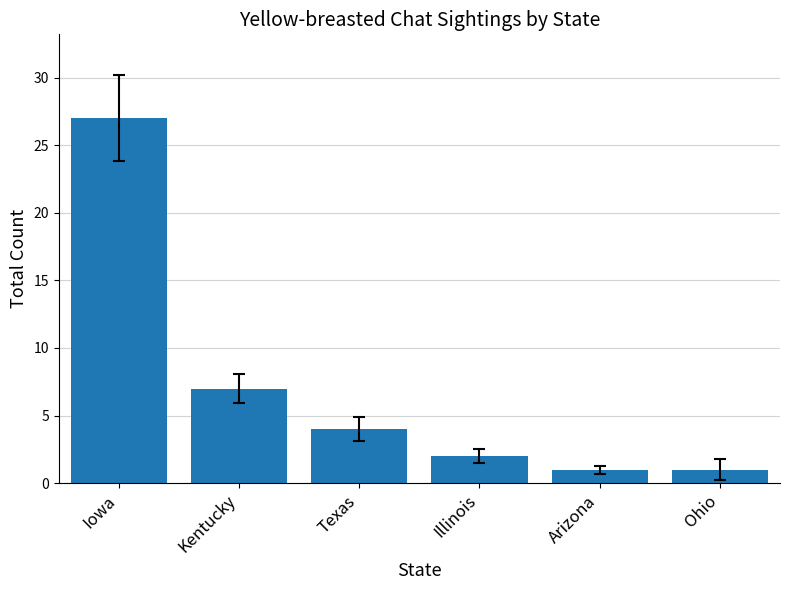

What position from the left is Kentucky?

2